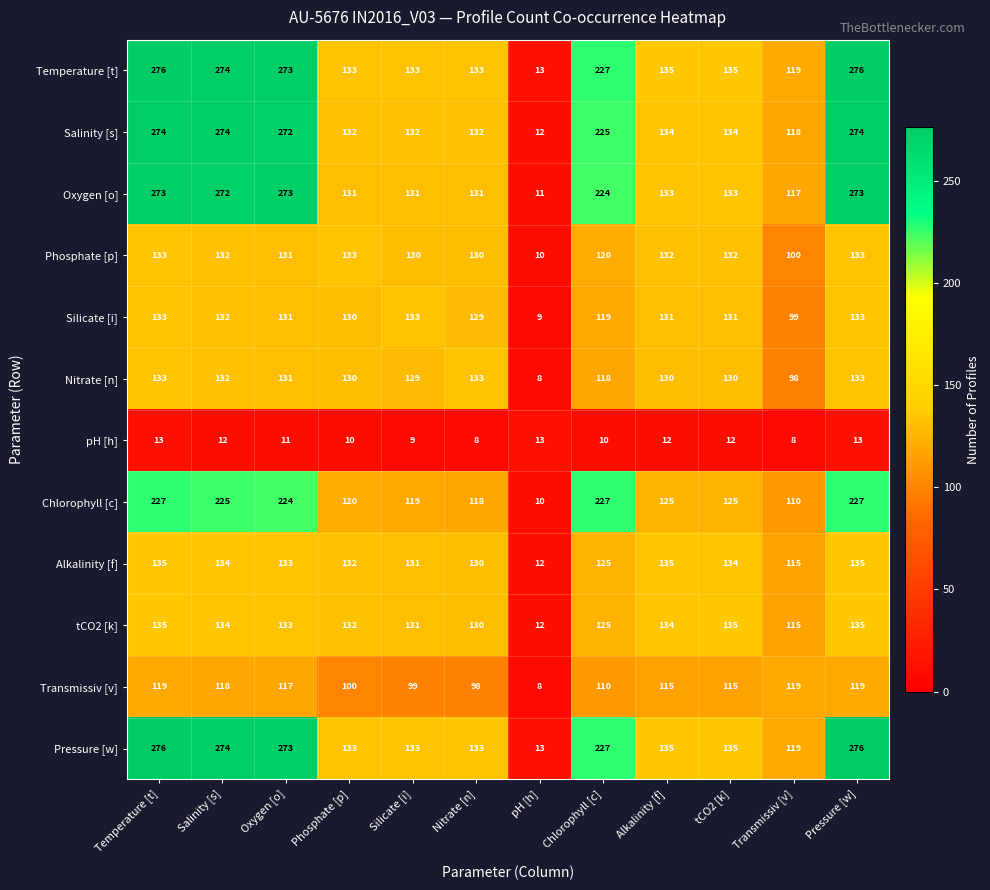

How many series are shown in this chart?

12